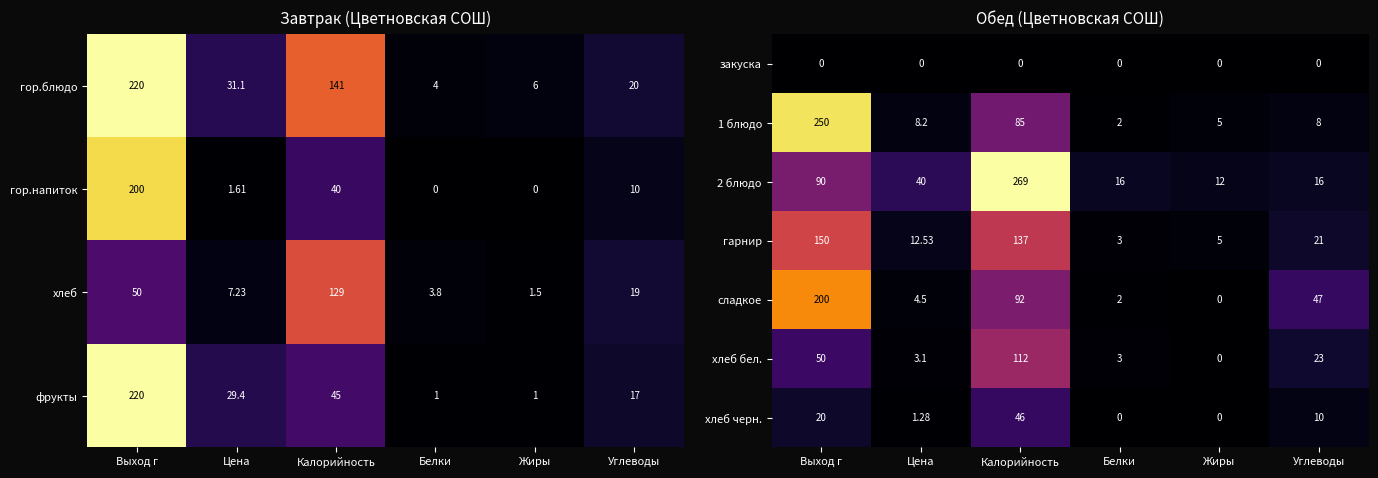

How many positive values does the хлеб бел. series have?

5